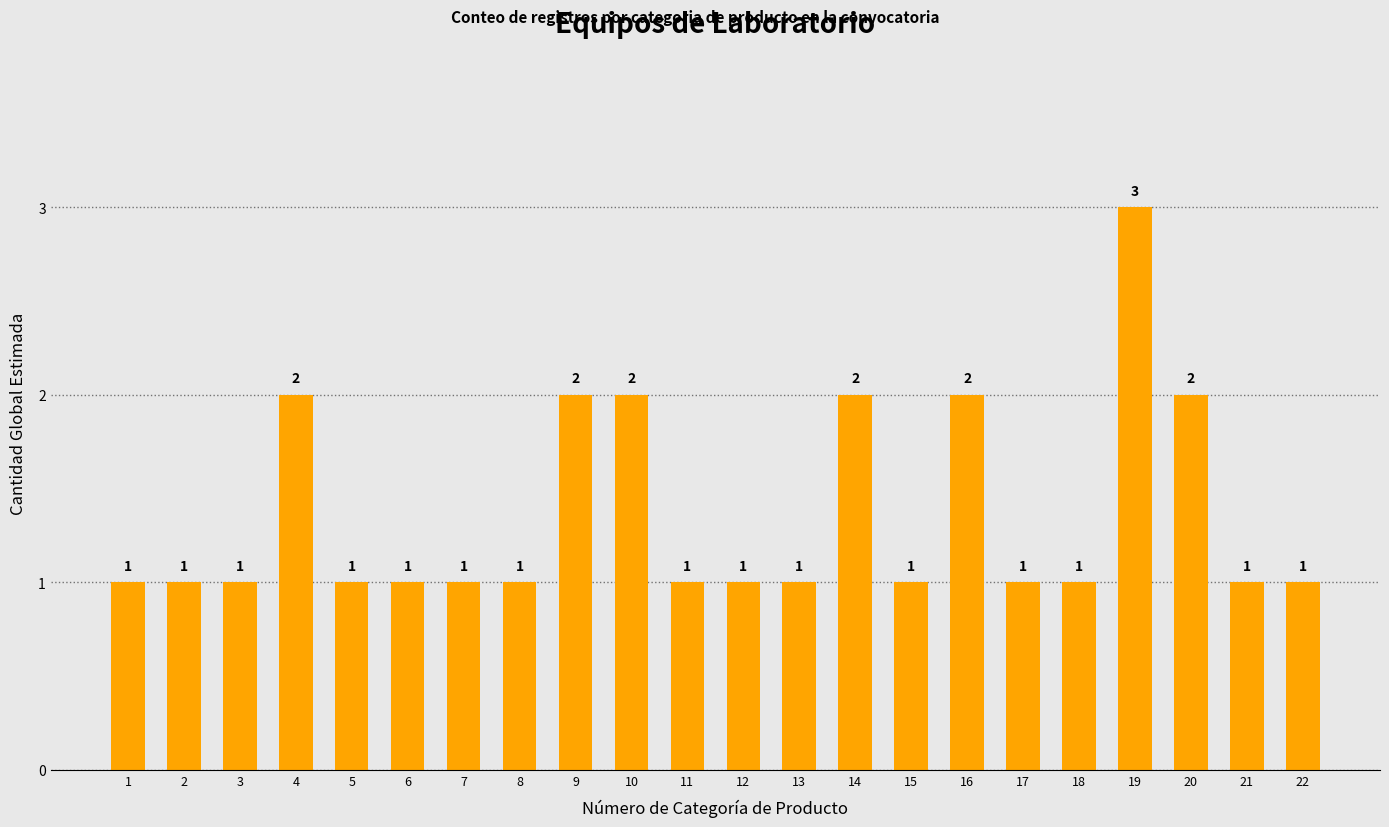

What is the sum of the values at 17 and 19?

4